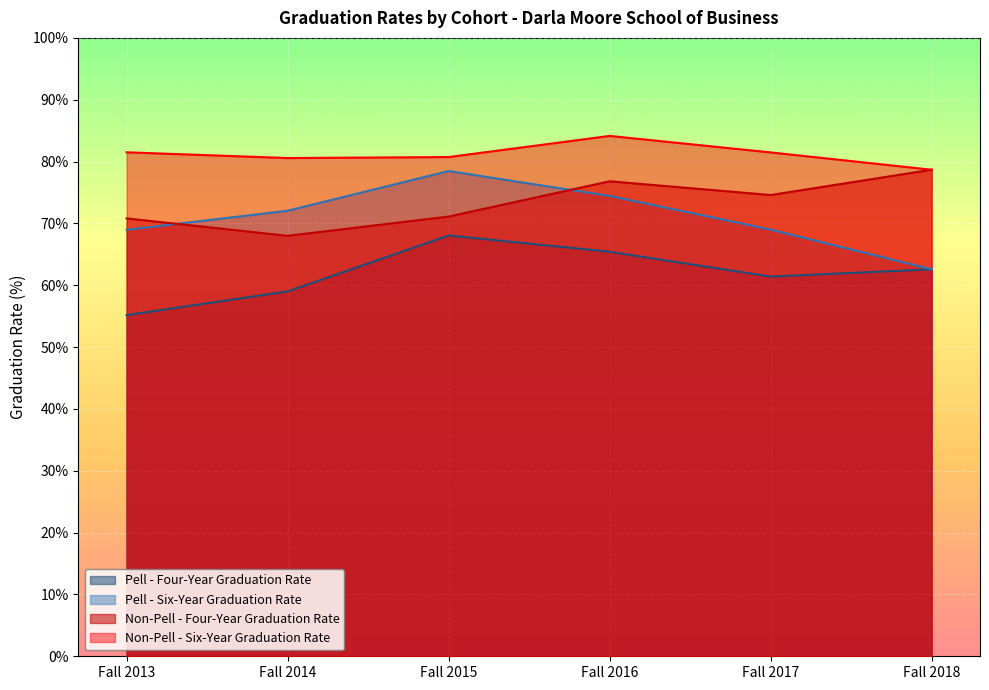

How many lines are shown in the chart?

4